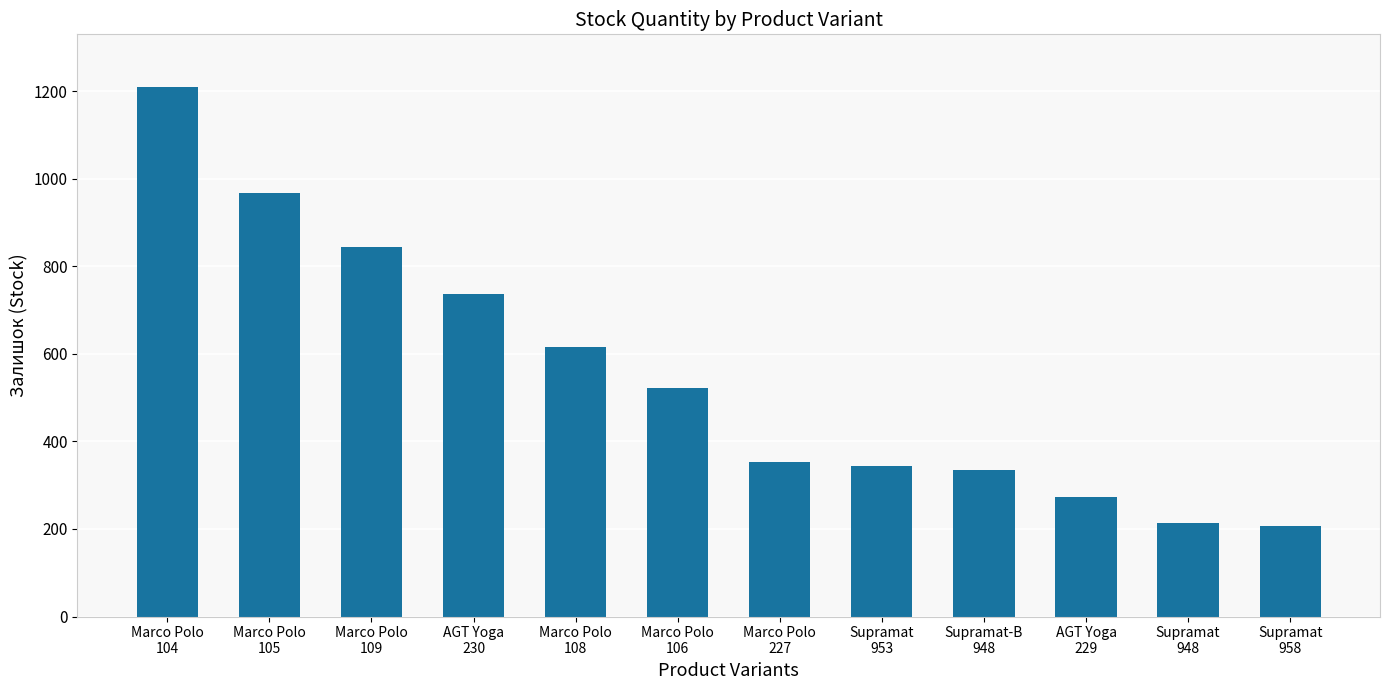

Reading right to left, list all the values displayed in this chart.

Supramat
958=207	Supramat
948=214	AGT Yoga
229=273	Supramat-B
948=334	Supramat
953=343	Marco Polo
227=353	Marco Polo
106=523	Marco Polo
108=615	AGT Yoga
230=736	Marco Polo
109=843	Marco Polo
105=968	Marco Polo
104=1209